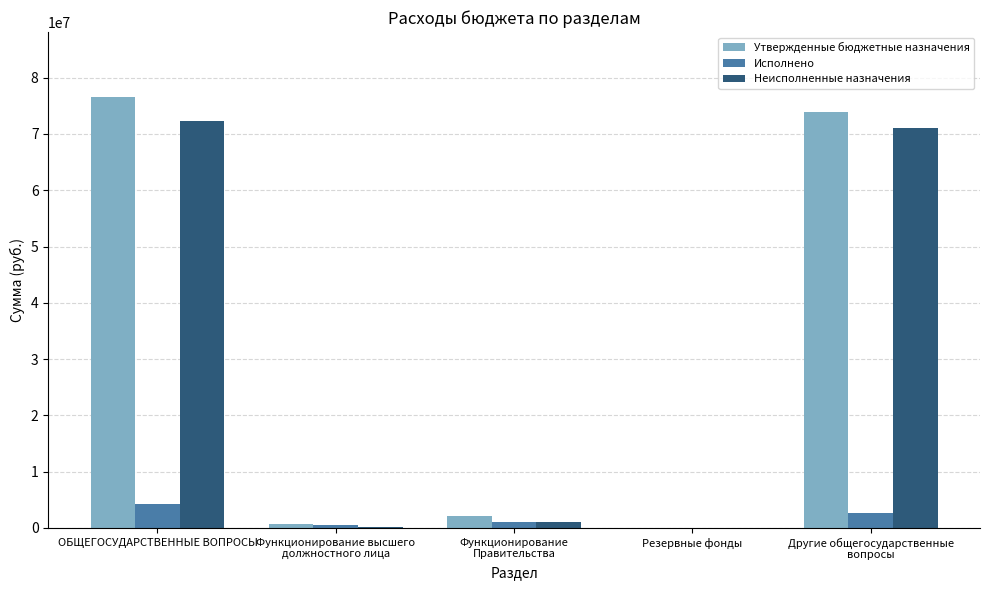

True or false: Исполнено has a value of 551250.0 at Функционирование высшего
должностного лица.

True